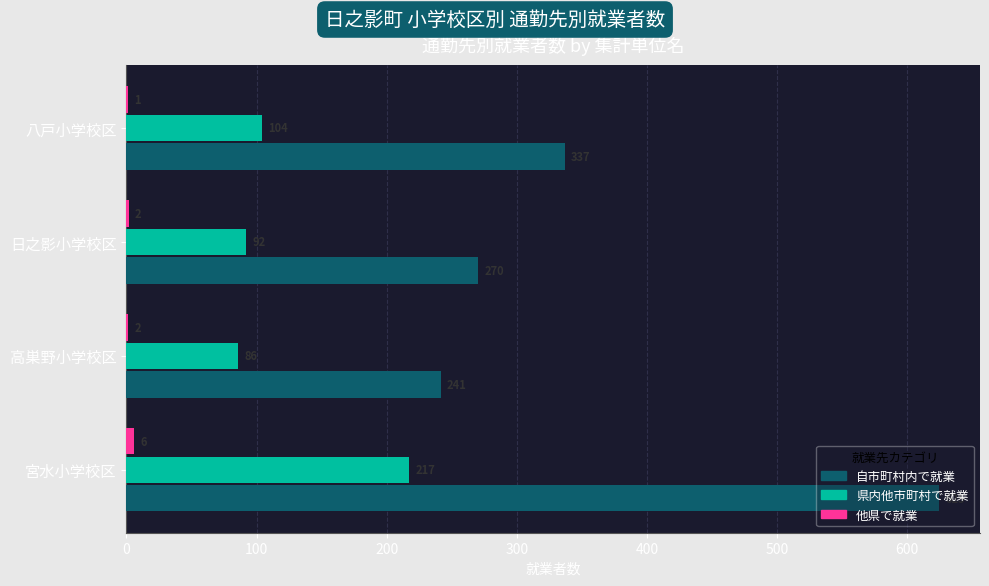

Where is 自市町村内で就業 nearest to the value 433?

八戸小学校区